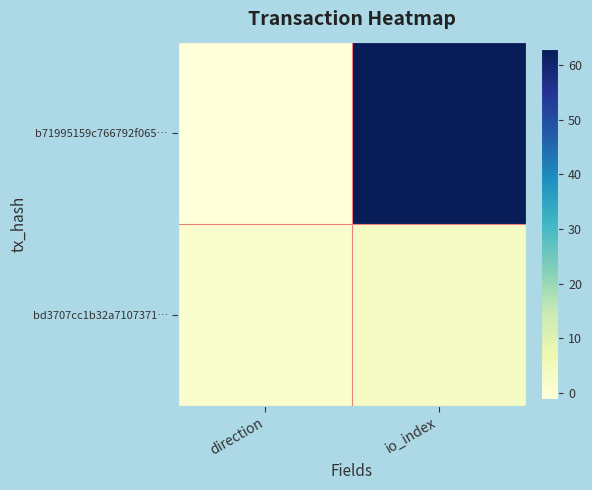

Reading right to left, what are all the values shown in this chart?

b71995159c766792f065…: io_index=63	direction=-1
bd3707cc1b32a7107371…: io_index=3	direction=1